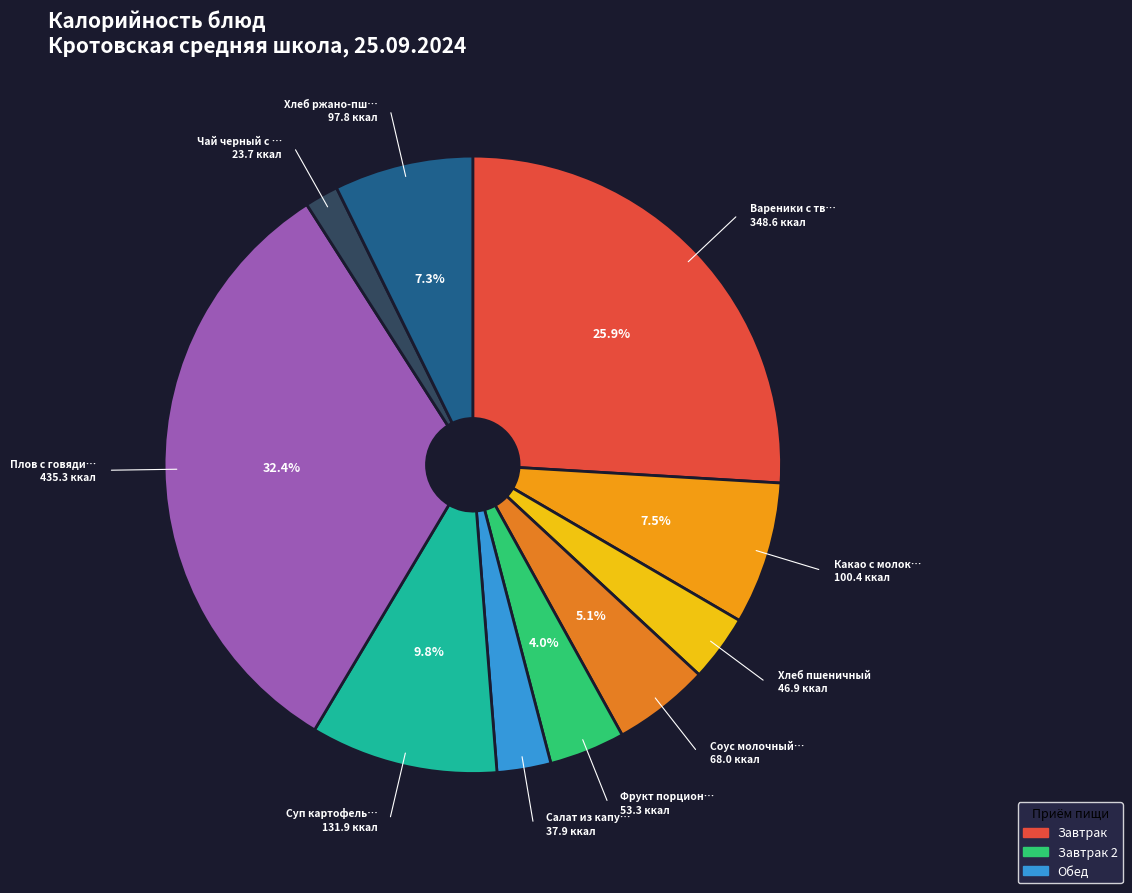

How many segments does this pie chart have?

10